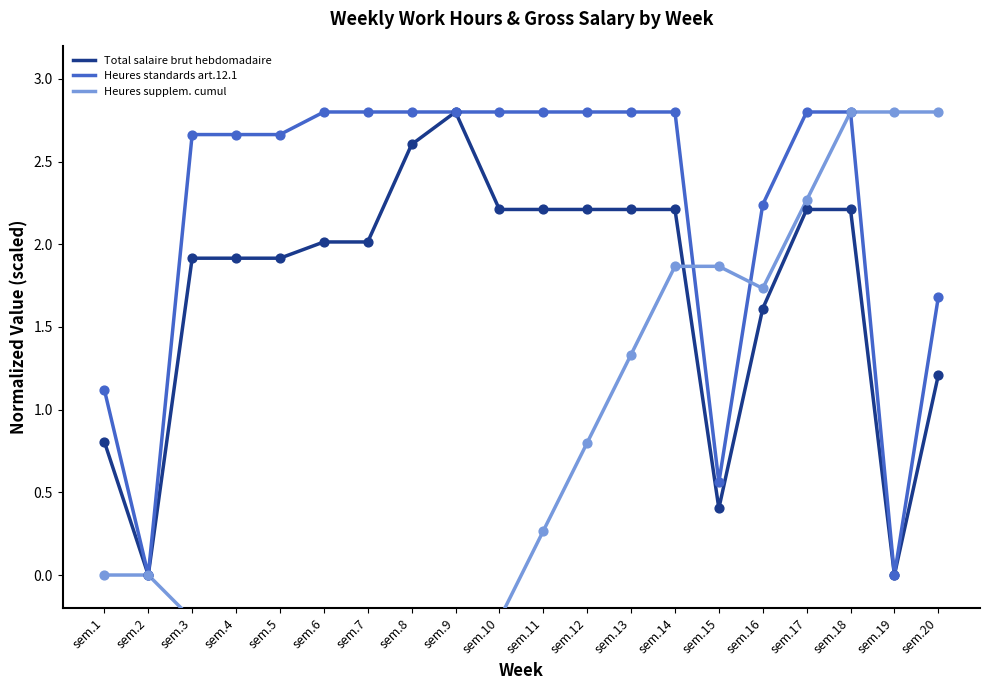

Which series has the largest Y range (max minus min)?

Heures supplem. cumul